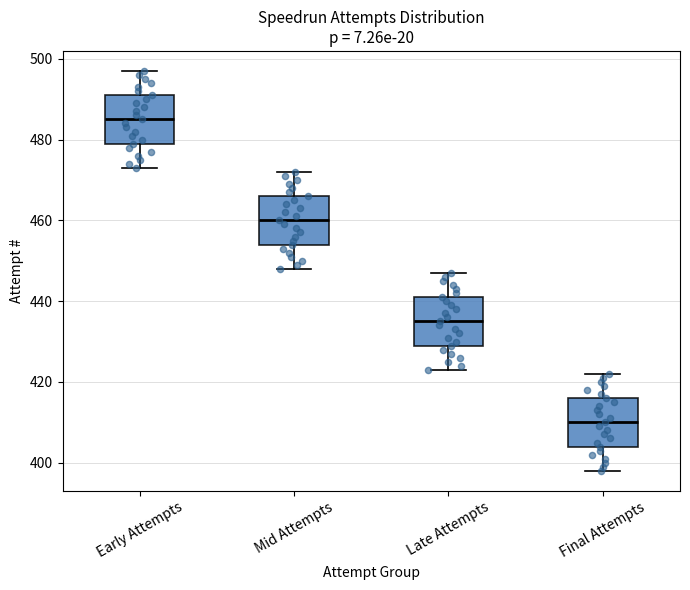

Reading left to right, transcribe this box plot: for each box, give where its median line is, the range the box spans, and where its two whiskers end, as read against the y-axis. The values are not printed on the chart, so give them approximately, as read against the axis.

Early Attempts: median 486, box 480 to 492, whiskers 474 to 498
Mid Attempts: median 460, box 454 to 466, whiskers 448 to 472
Late Attempts: median 436, box 430 to 442, whiskers 424 to 448
Final Attempts: median 410, box 404 to 416, whiskers 398 to 422